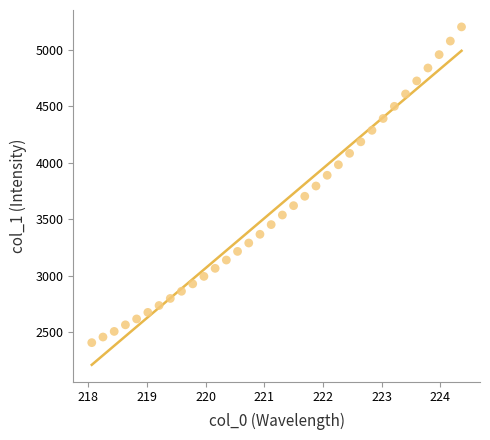

What is the range of X values (max minus min)?

6.3